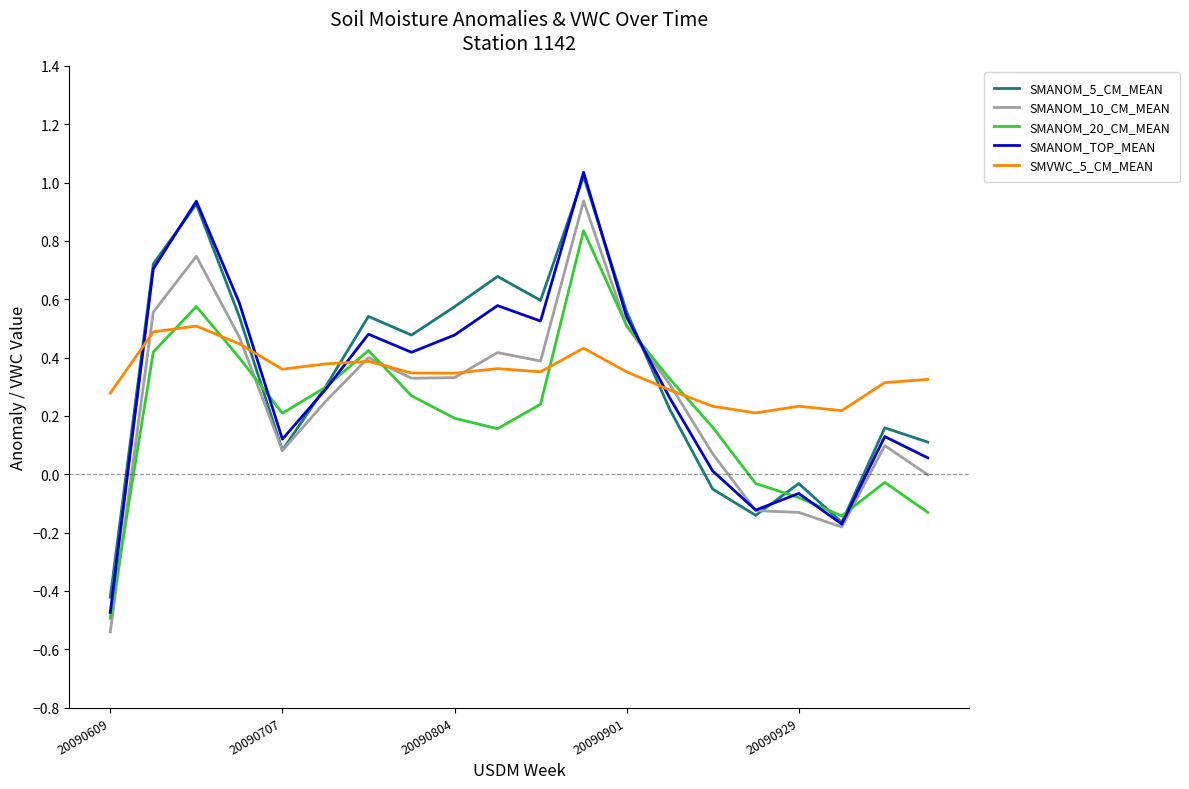

Which series has the largest range (max minus min)?

SMANOM_TOP_MEAN